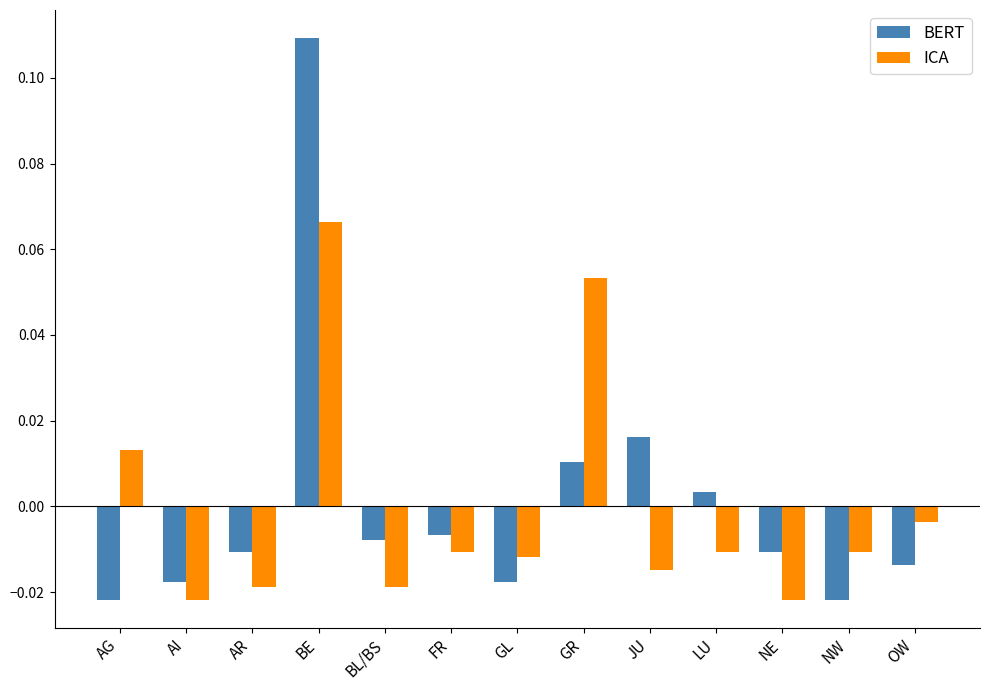

Which series has the widest spread of values?

BERT